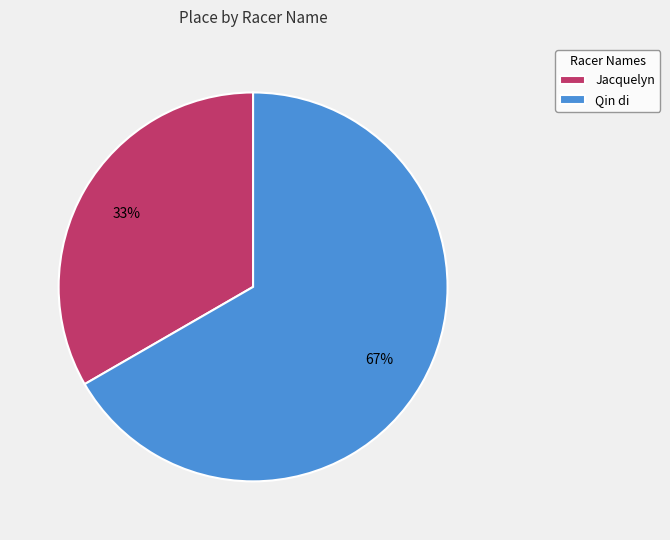

How many segments does this pie chart have?

2